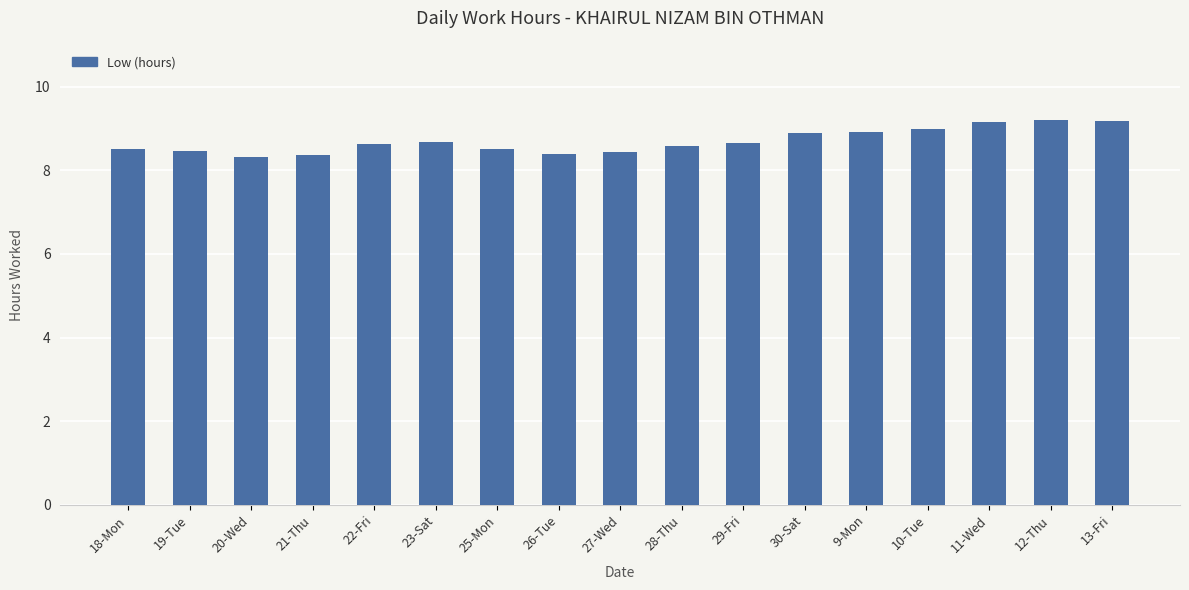

What is the maximum value shown in the chart?

9.2